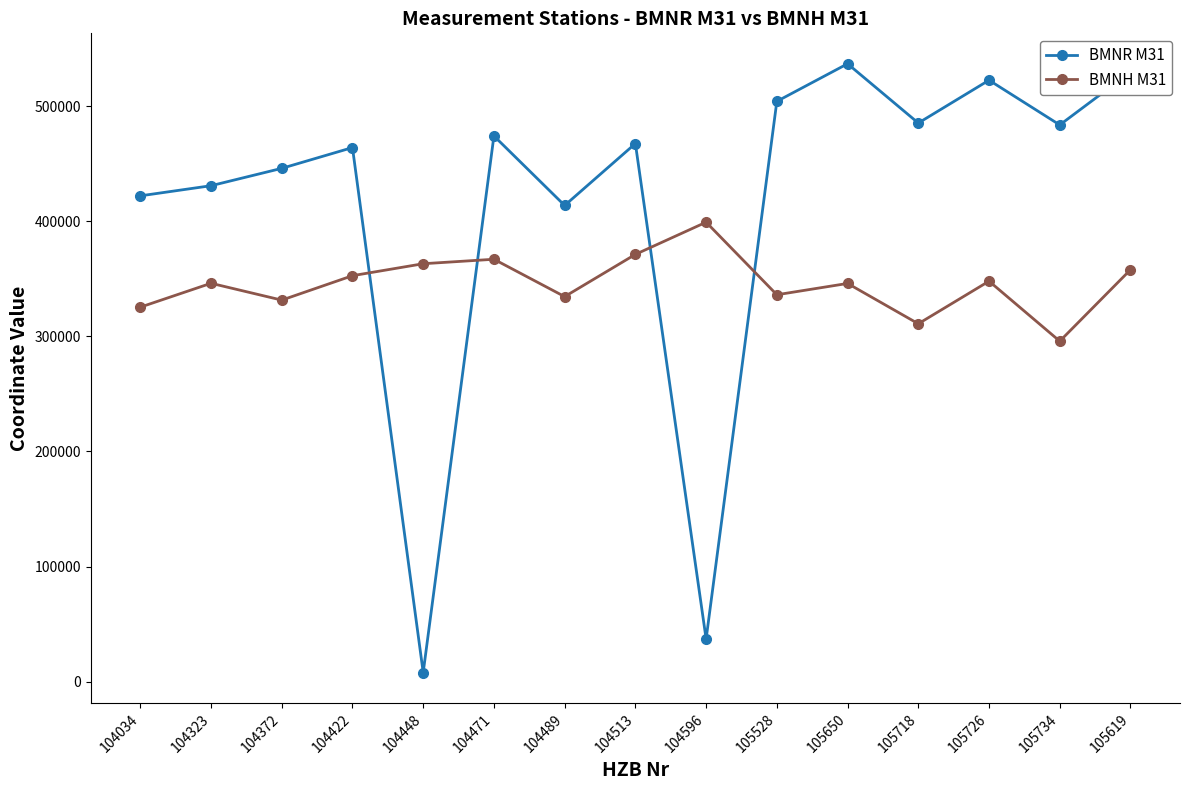

What is the value of the BMNH M31 point at the 9th from the left?

399229.0